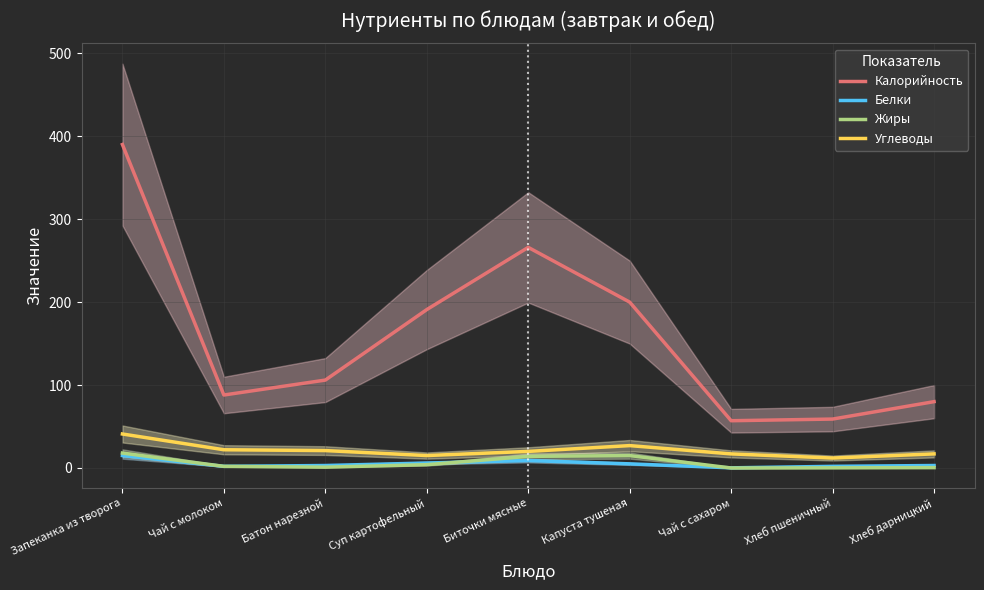

What are all the series names shown in the legend?

Калорийность, Белки, Жиры, Углеводы